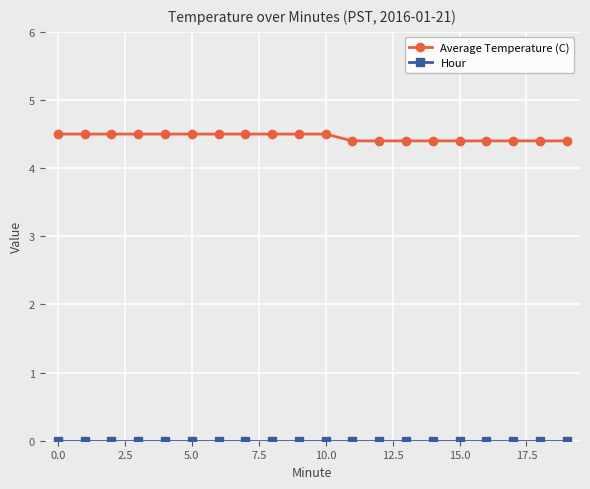

Which series has the largest total across all categories?

Average Temperature (C)